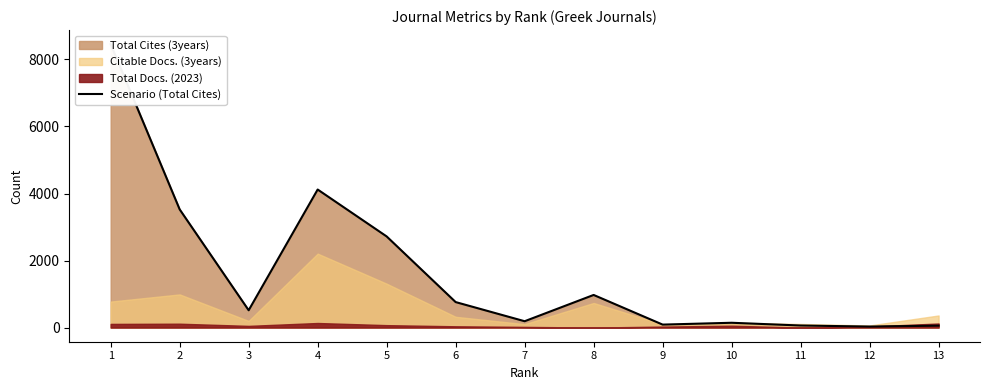

True or false: the data shows 30 at 12.

True